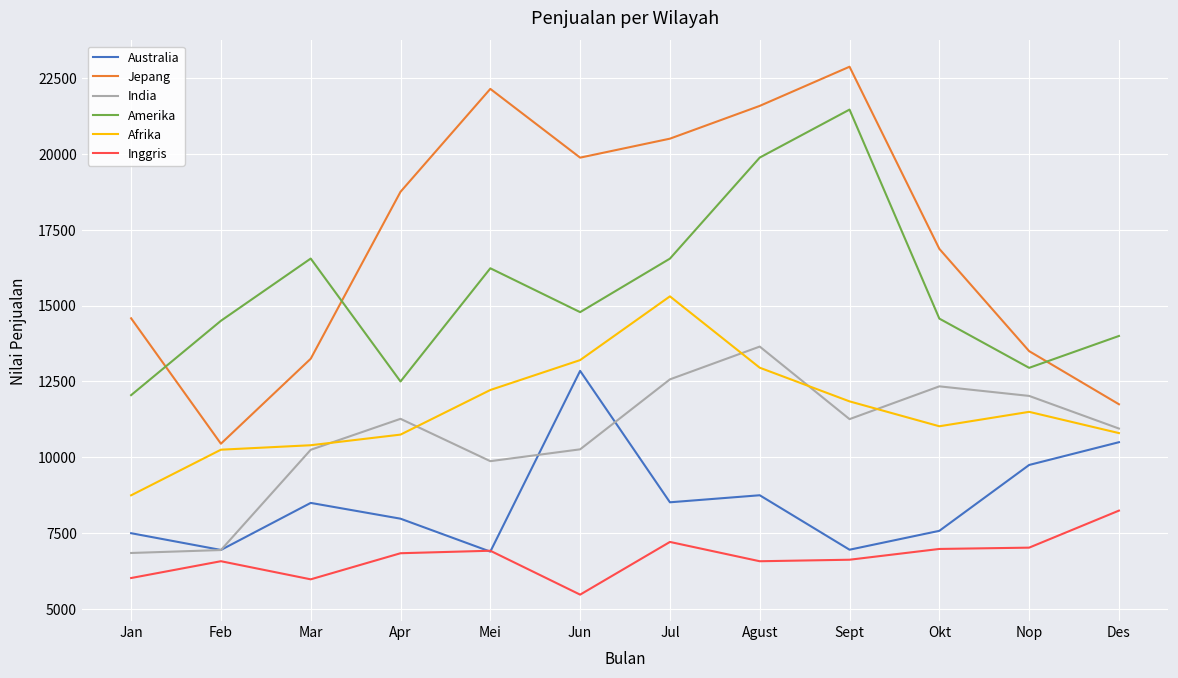

Which series has the widest spread of values?

Jepang